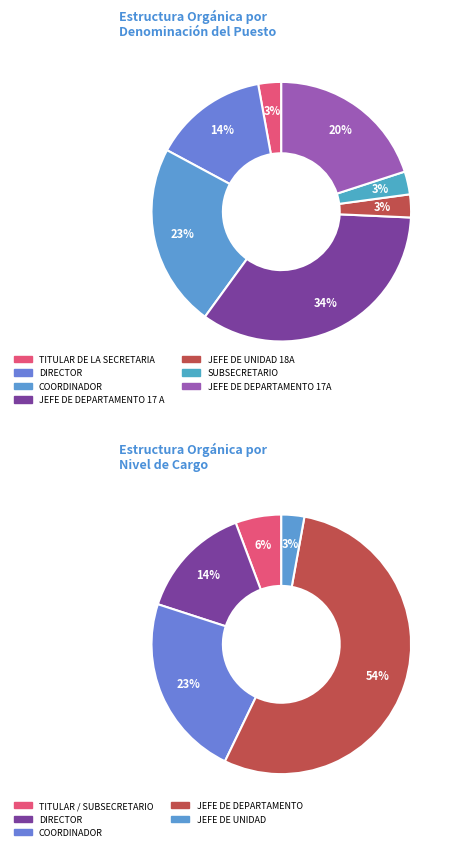

Rank the categories by value from highest to lowest.

JEFE DE DEPARTAMENTO 17 A, COORDINADOR, JEFE DE DEPARTAMENTO 17A, DIRECTOR, TITULAR DE LA SECRETARIA, JEFE DE UNIDAD 18A, SUBSECRETARIO